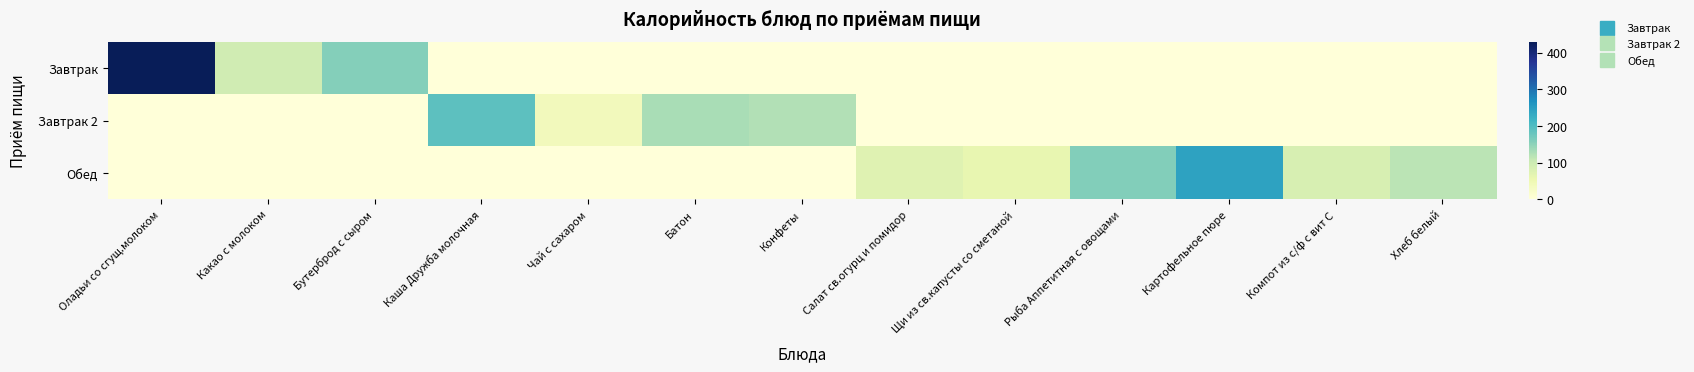

Which category has the highest value across all series?

Оладьи со сгущ.молоком